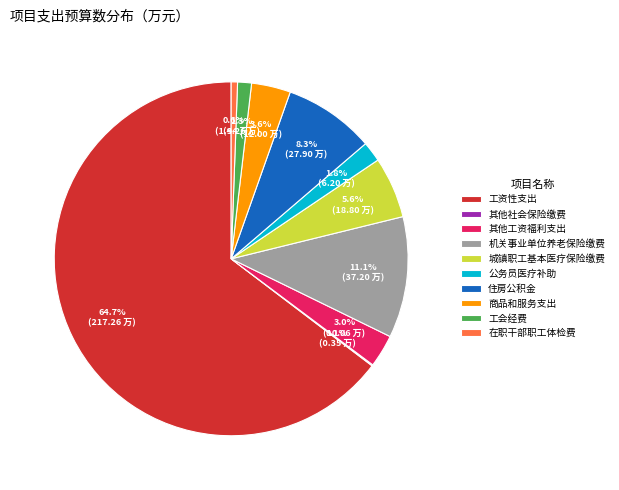

What is the largest slice in the pie chart?

工资性支出